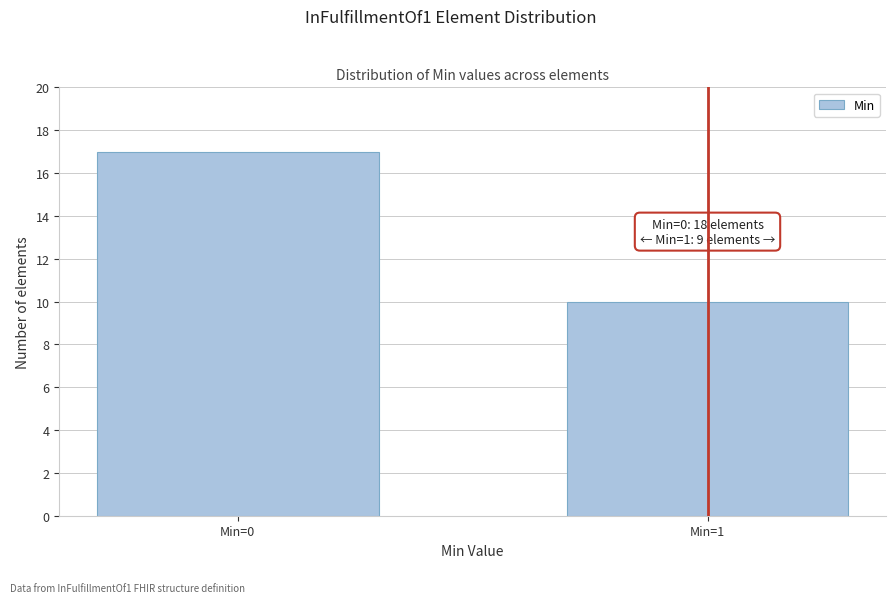

Reading left to right, list all the values displayed in this chart.

Min=0=17	Min=1=10